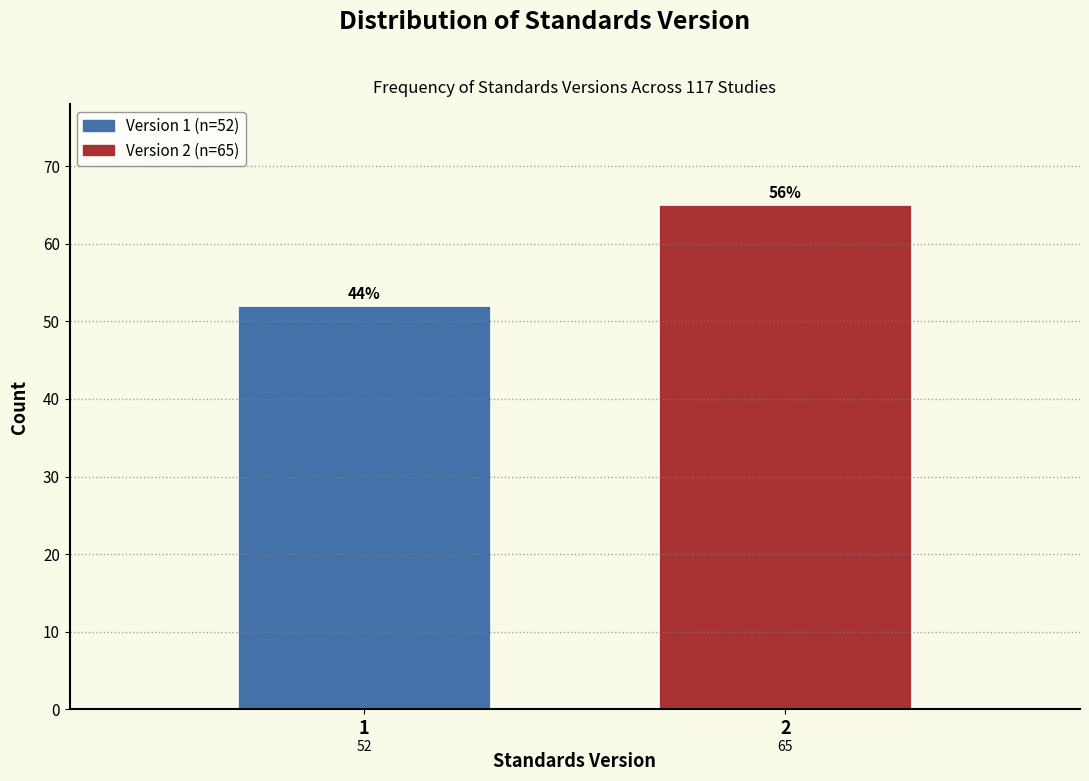

Reading right to left, list all the values displayed in this chart.

65	52